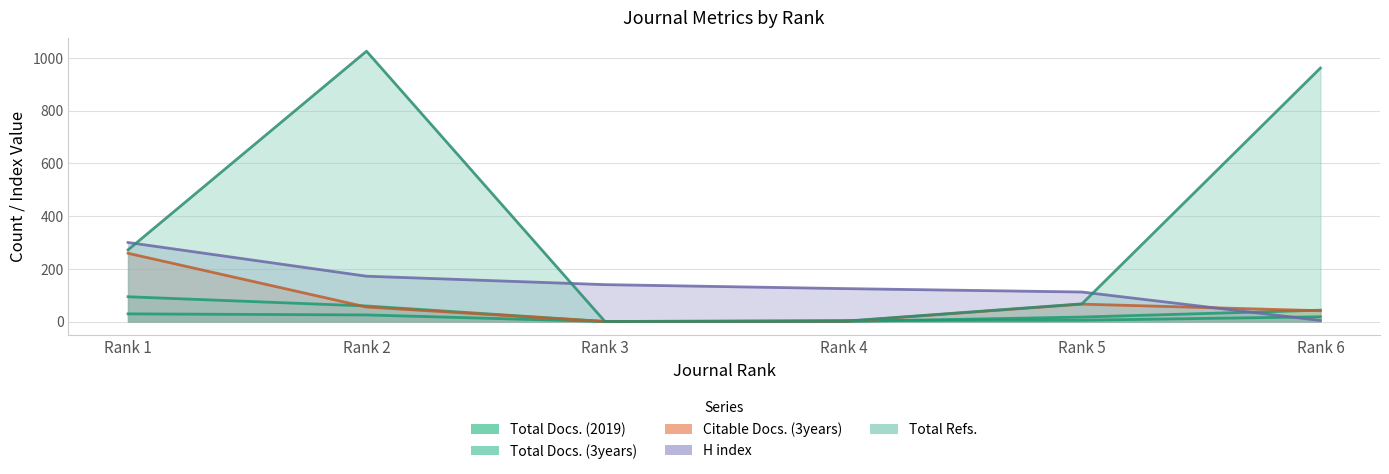

Where is Citable Docs. (3years) nearest to the value 129?

Rank 5